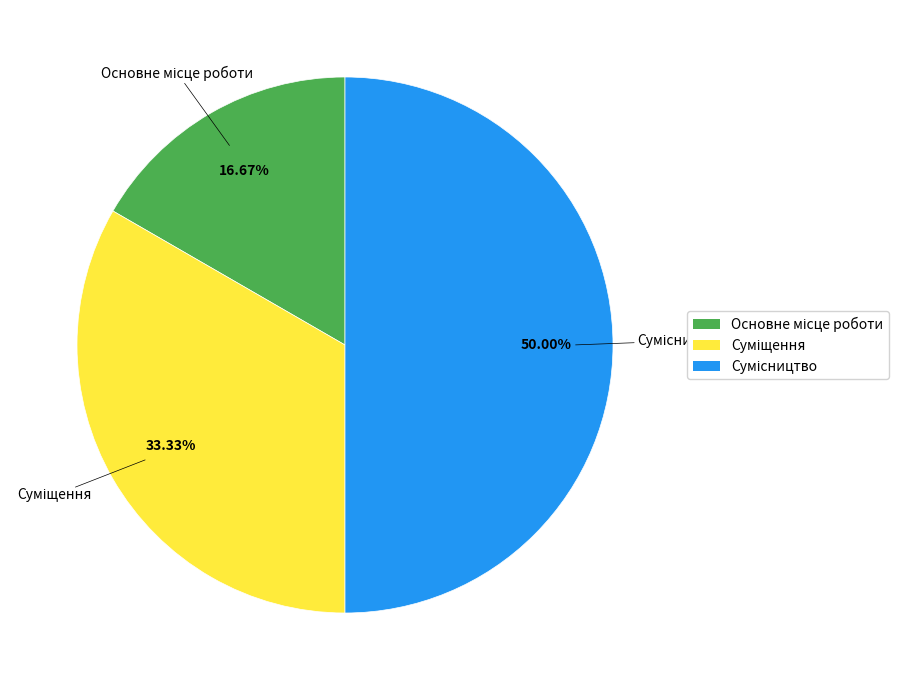

To the nearest percent, what is the average slice percentage?

33%